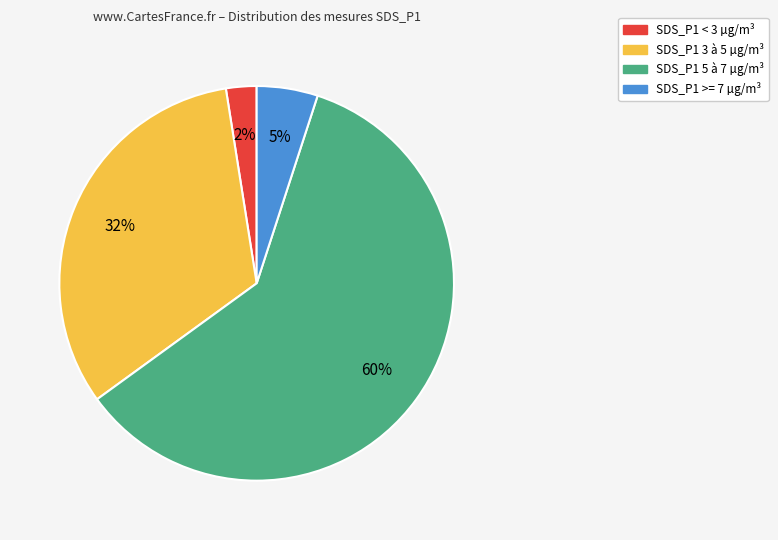

To the nearest percent, what is the average slice percentage?

25%